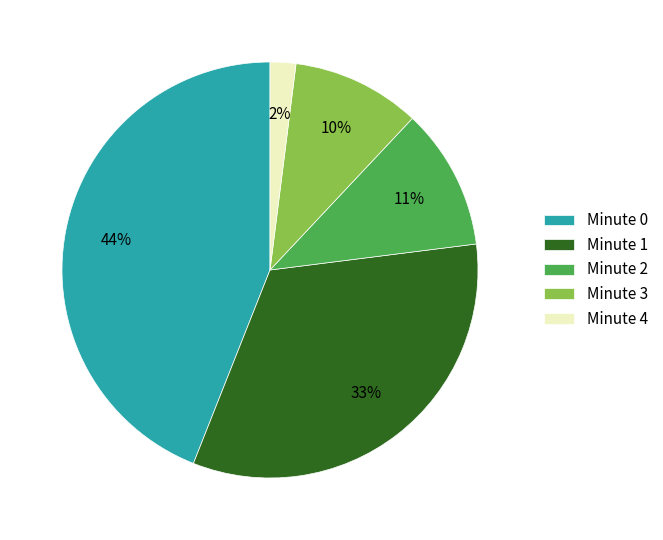

Is there a majority slice in this chart?

No